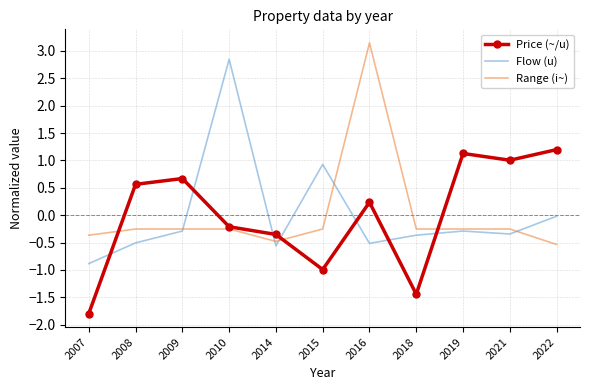

Count the number of categories in the chart.

11